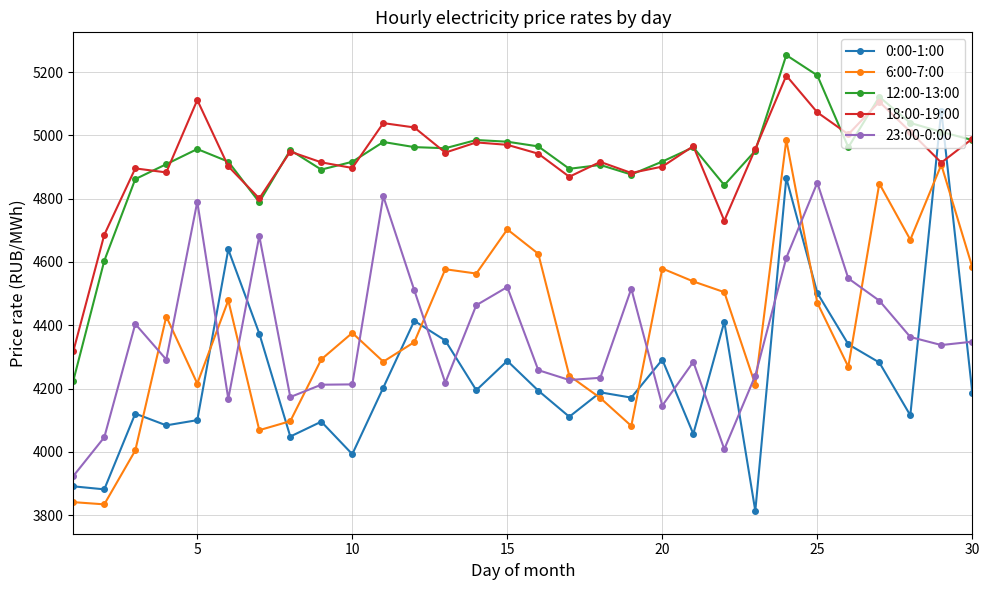

What is the smallest value displayed?

3813.7